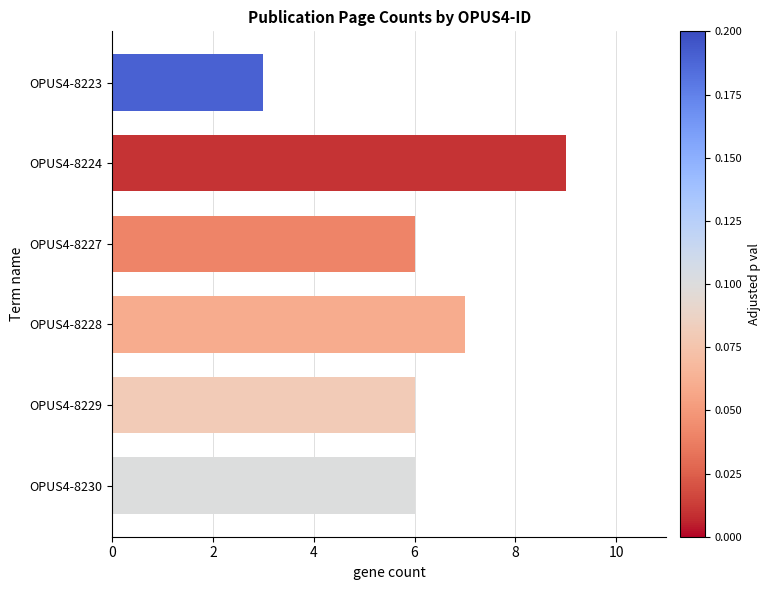

Which has a higher value, OPUS4-8228 or OPUS4-8227?

OPUS4-8228